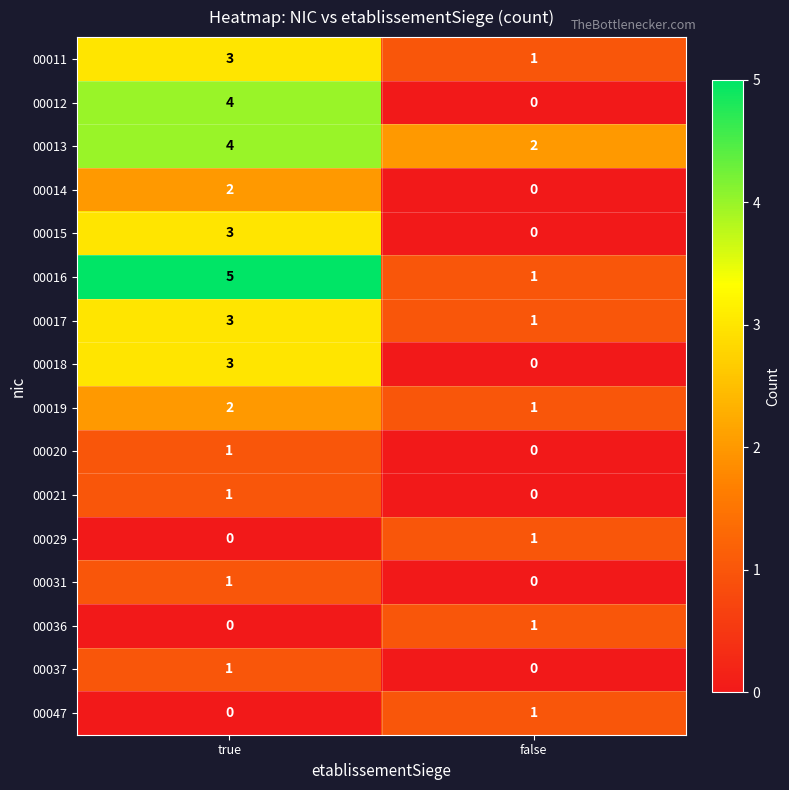

True or false: 00012 has a value of 0 at false.

True